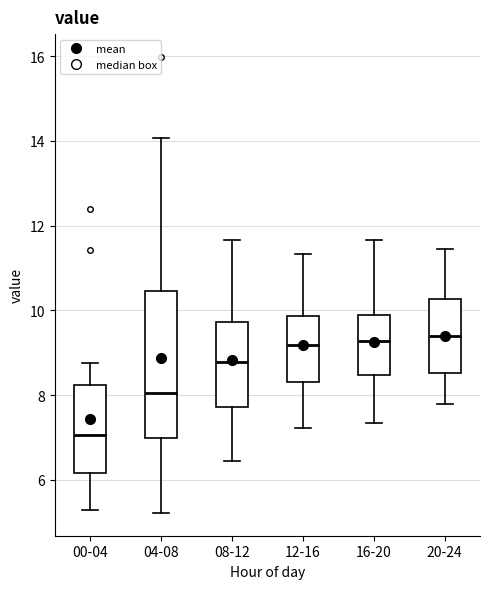

Which box is the tallest, from its lower edge to its upper edge?

04-08